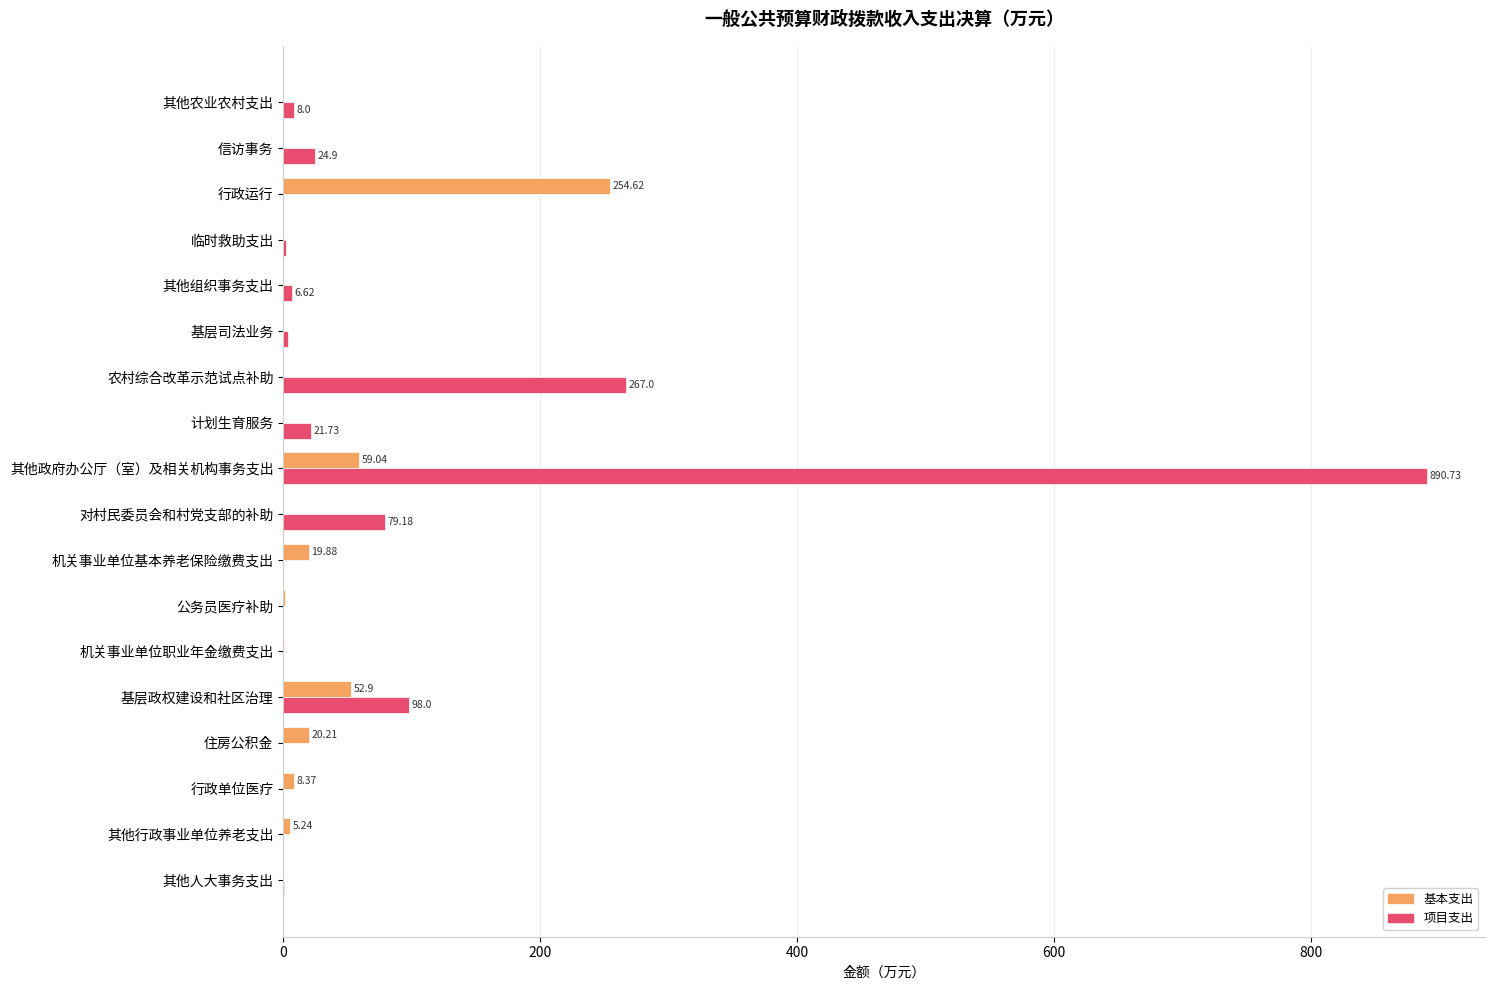

What is the sum of all 基本支出 values?

421.4